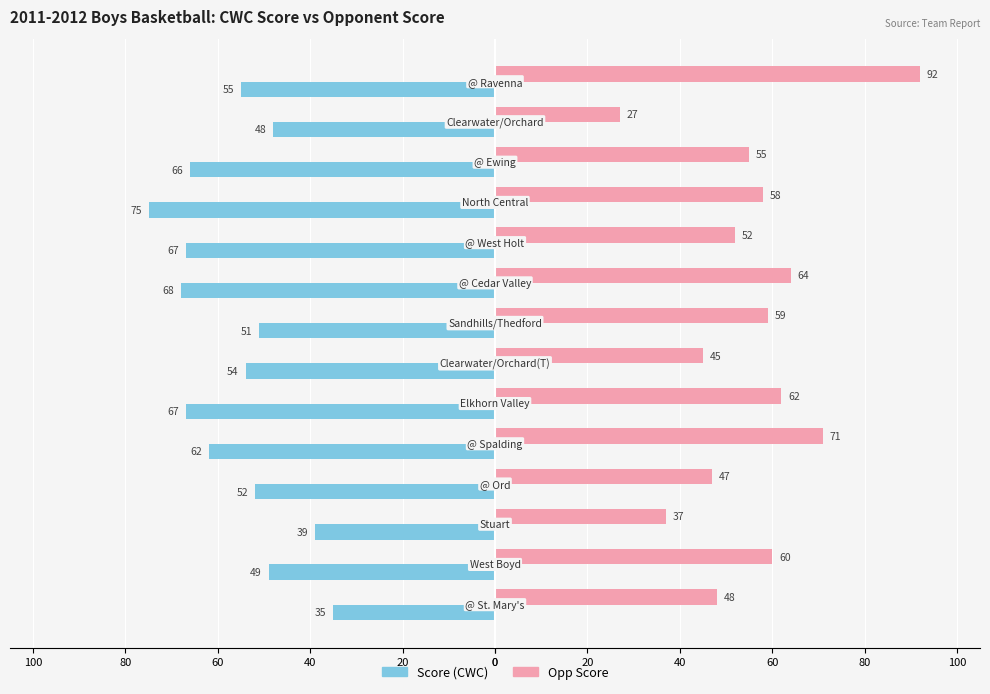

How many bars are there in each group?

2